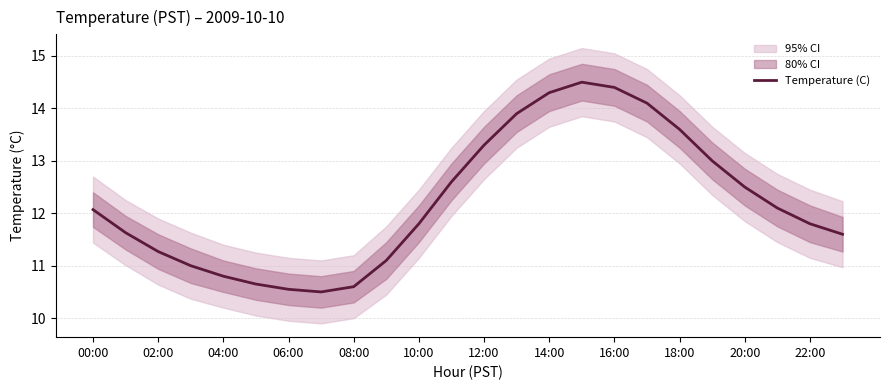

What is the lowest value of the Temperature (C) series?

10.5